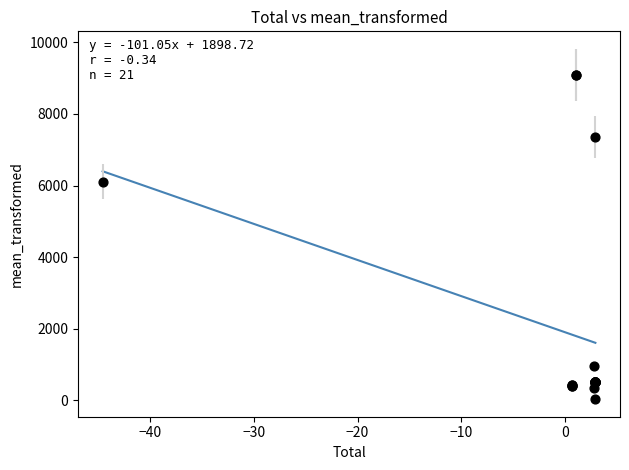

What Y value in the scatter plot is closest to 4562?

6112.5